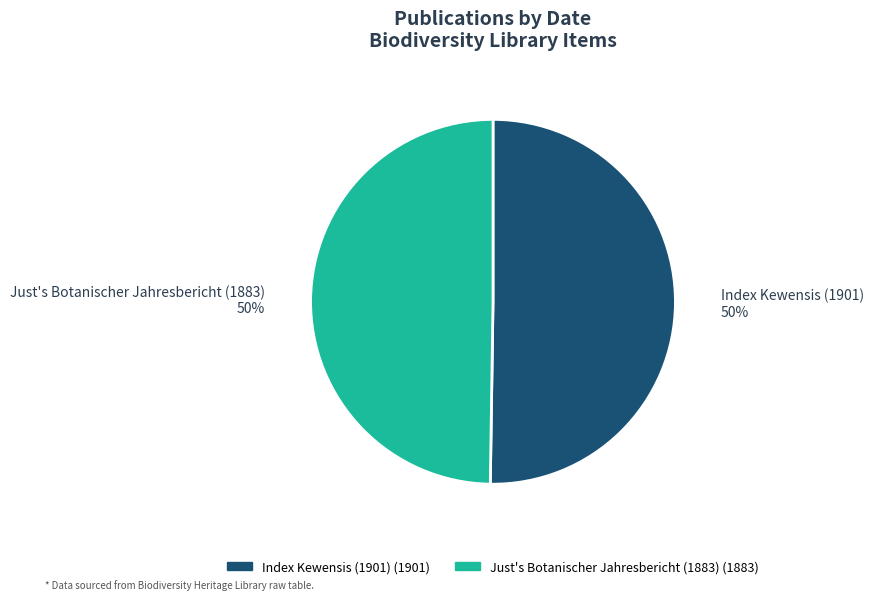

To the nearest percent, what is the average slice percentage?

50%